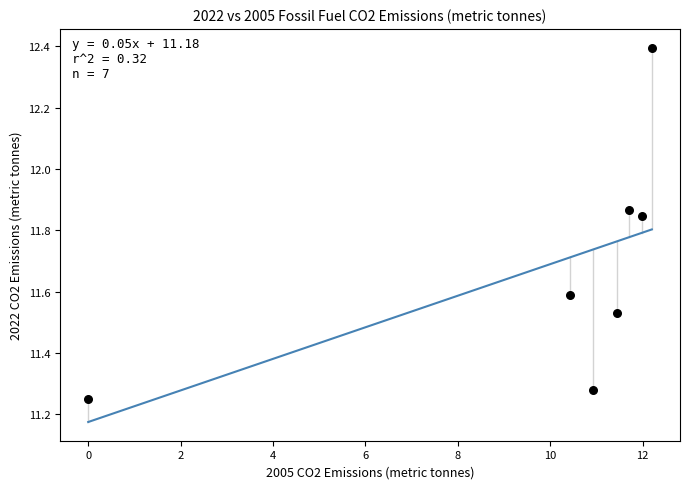

What is the average X value?

9.8